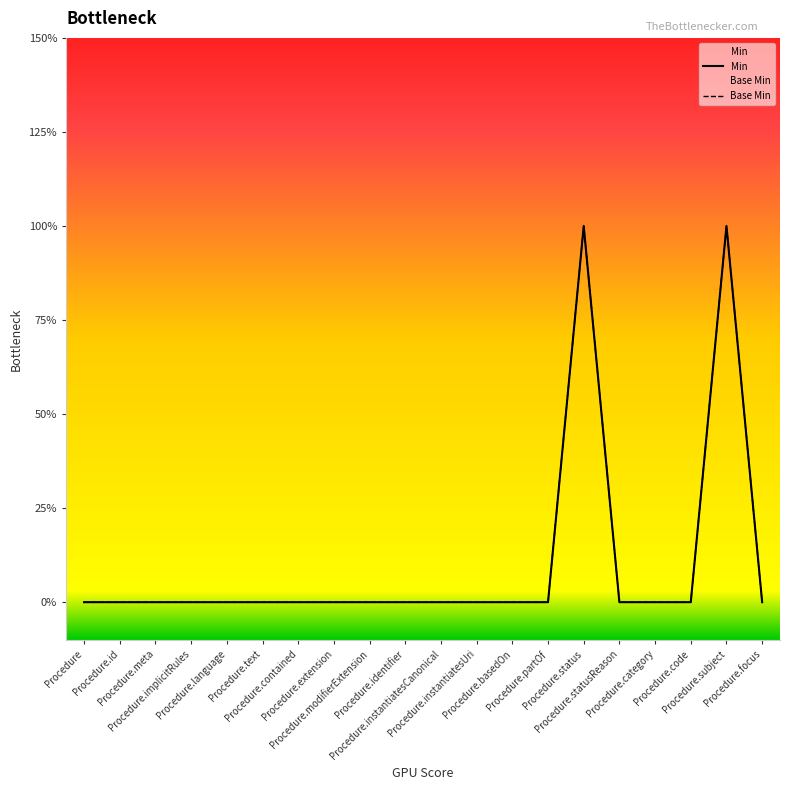

Does the chart have visible grid lines?

No